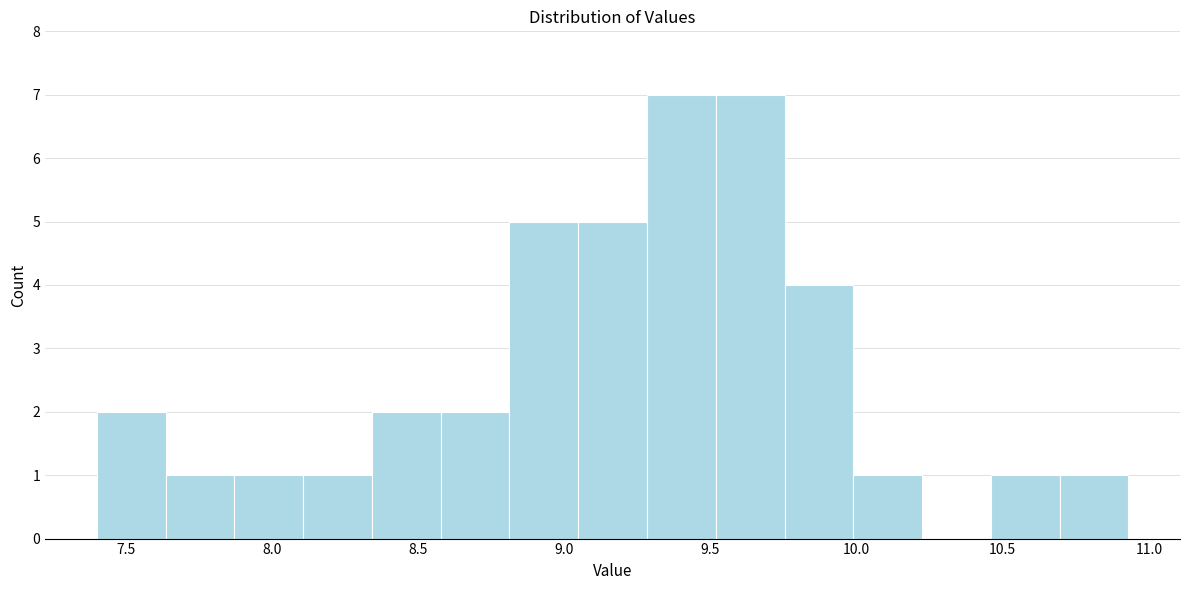

Reading left to right, transcribe this chart: for each bar, give the range it covers on the x-axis and its height. Neither the bar edges nor the heights are printed on the chart, so give them approximately, as read against the axes.

7.40 to 7.65: 2
7.65 to 7.85: 1
7.85 to 8.10: 1
8.10 to 8.35: 1
8.35 to 8.60: 2
8.60 to 8.80: 2
8.80 to 9.05: 5
9.05 to 9.30: 5
9.30 to 9.50: 7
9.50 to 9.75: 7
9.75 to 10.00: 4
10.00 to 10.20: 1
10.20 to 10.45: 0
10.45 to 10.70: 1
10.70 to 10.95: 1